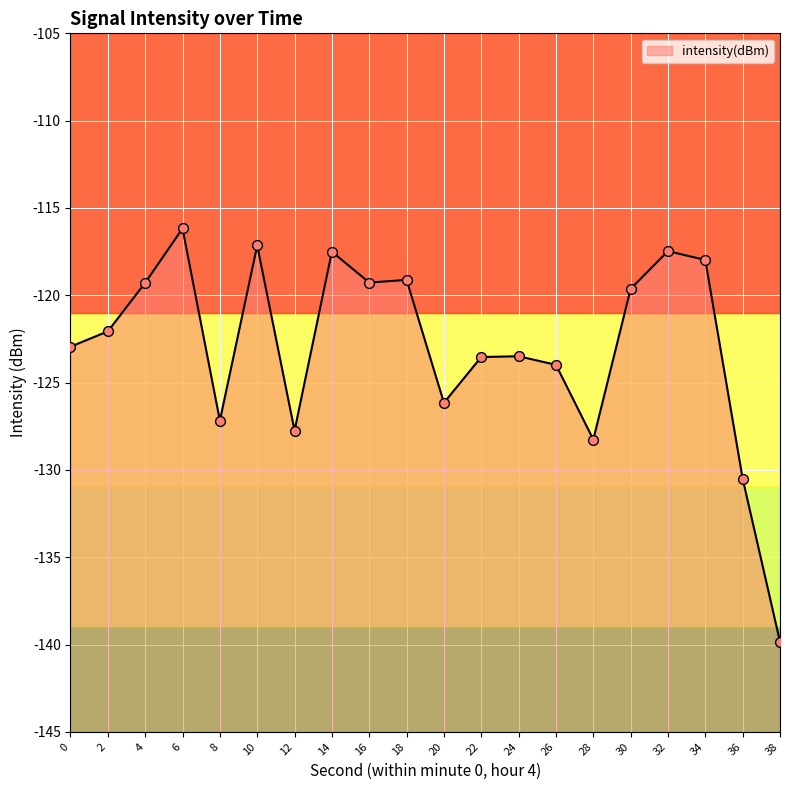

Which has a higher value, 14 or 8?

14